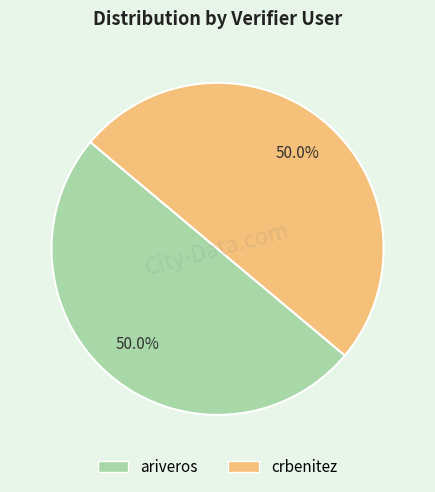

To the nearest percent, what portion does crbenitez represent?

50%